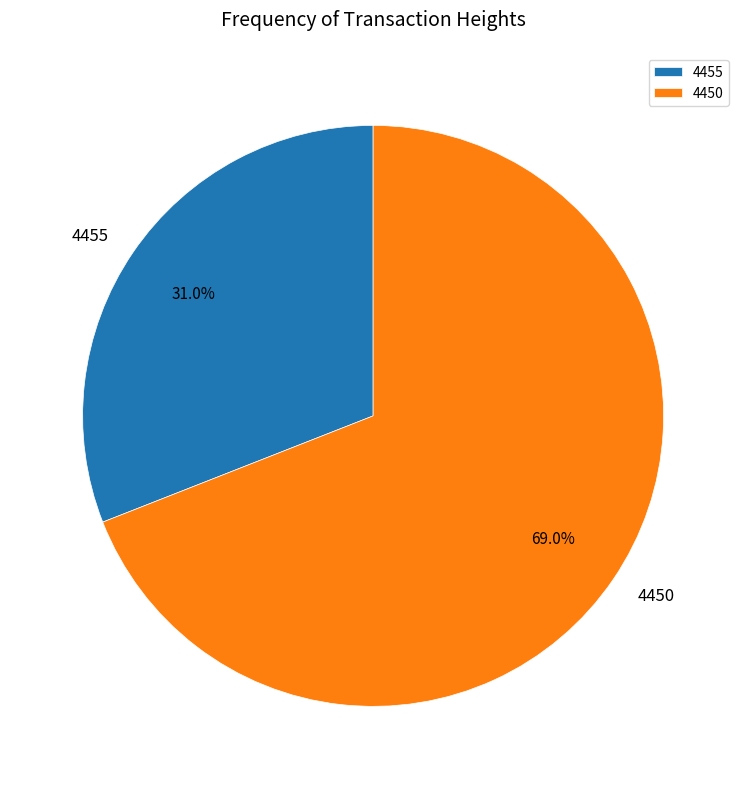

Approximately how many times larger is the value at 4455 compared to 4450?

0.4